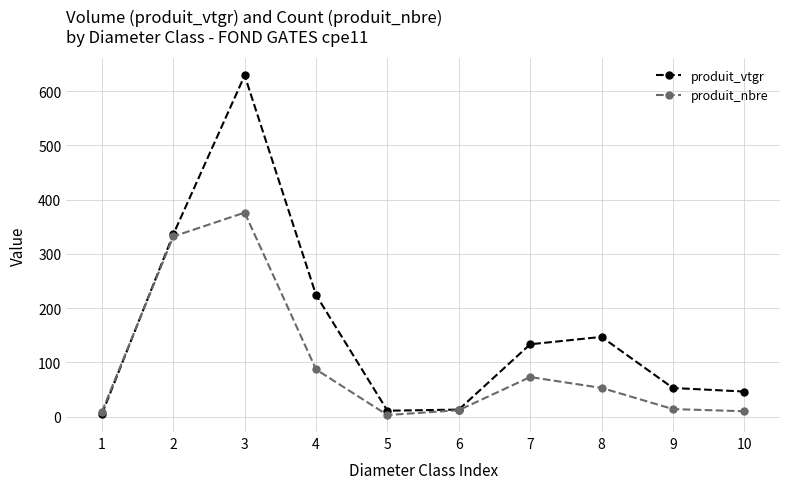

The value of produit_vtgr at 9 is 14.7. True or false?

False